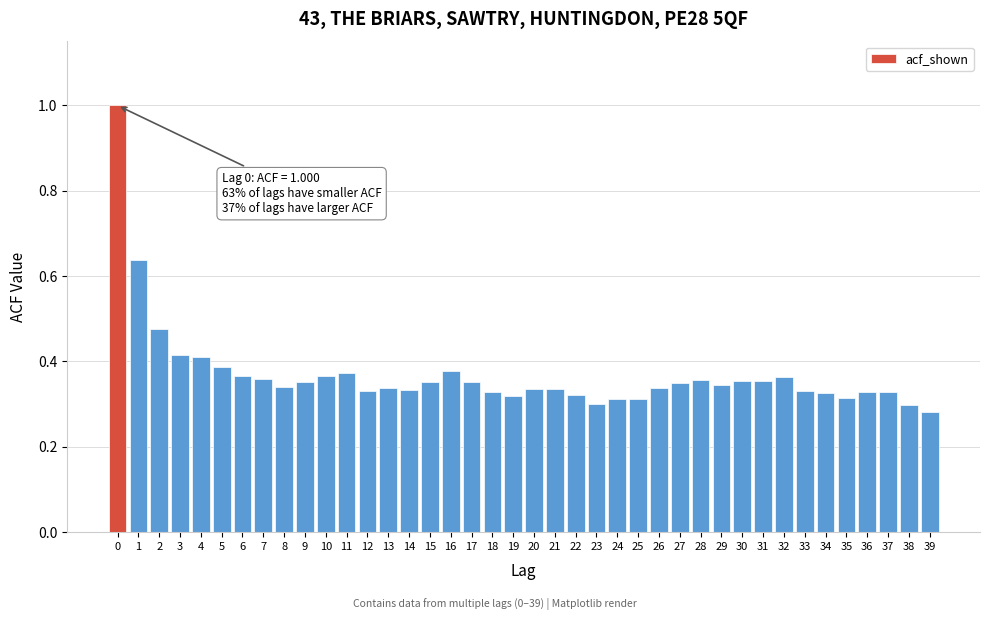

What is the maximum value shown in the chart?

1.0